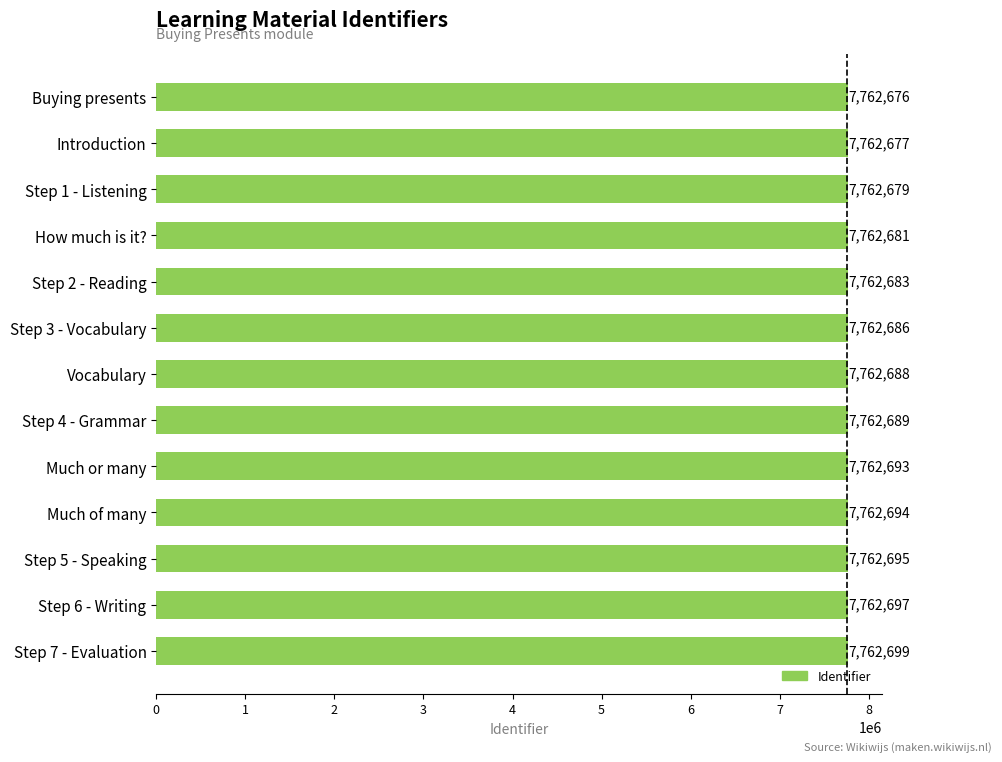

What is the difference between the maximum and minimum values?

23